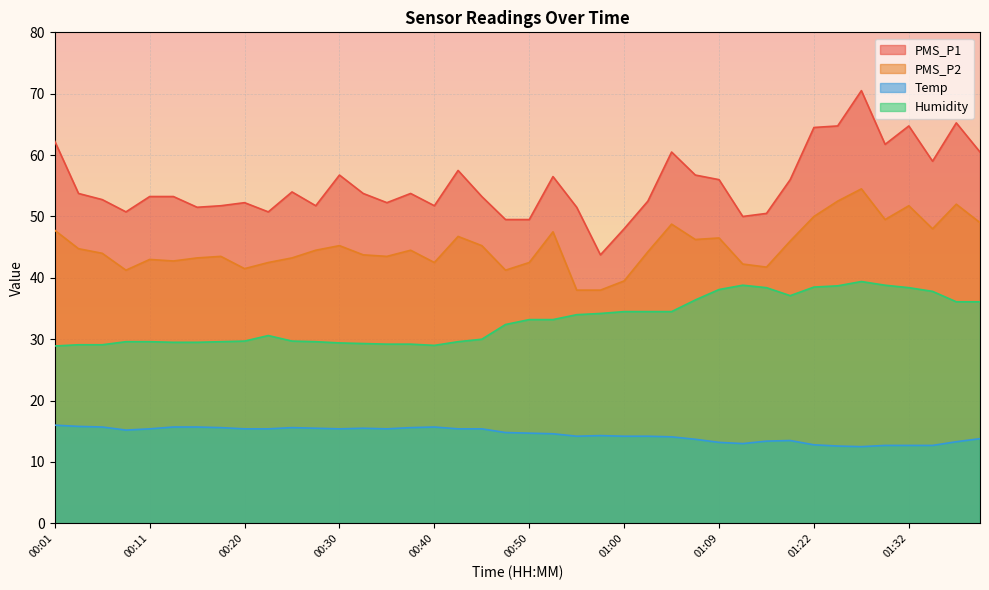

True or false: PMS_P2 and PMS_P1 intersect in this chart.

False